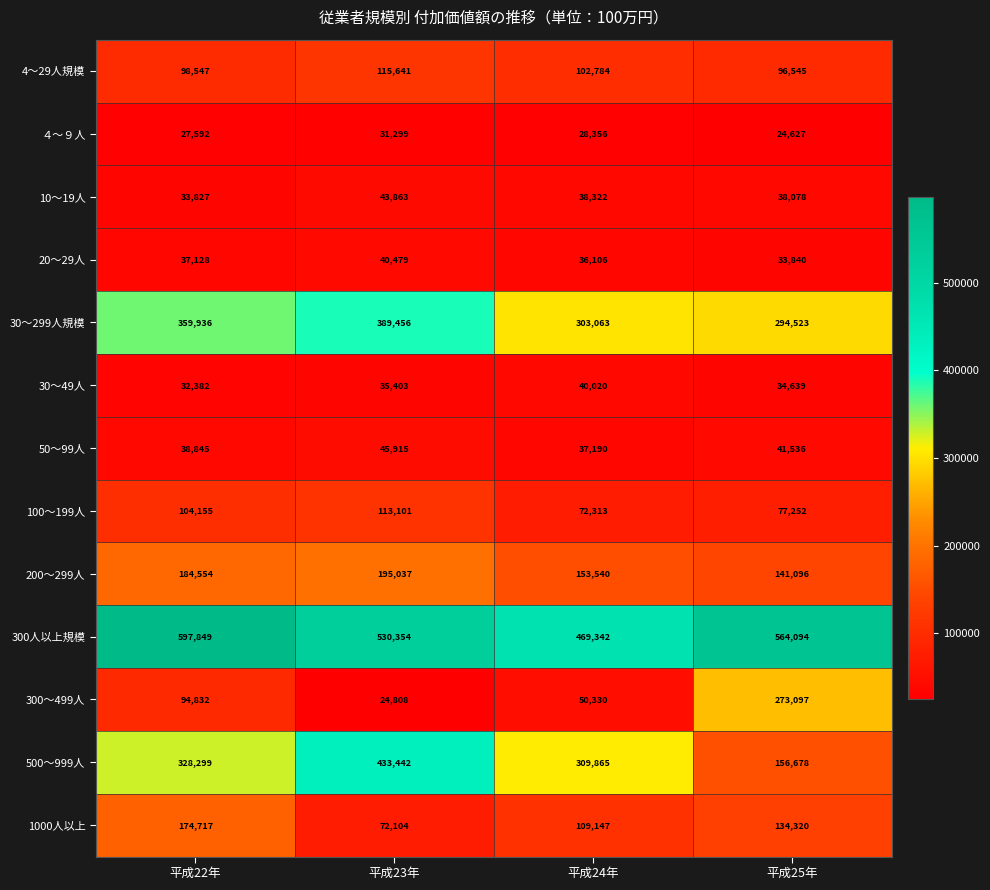

At how many categories does at least one series exceed 410681?

4